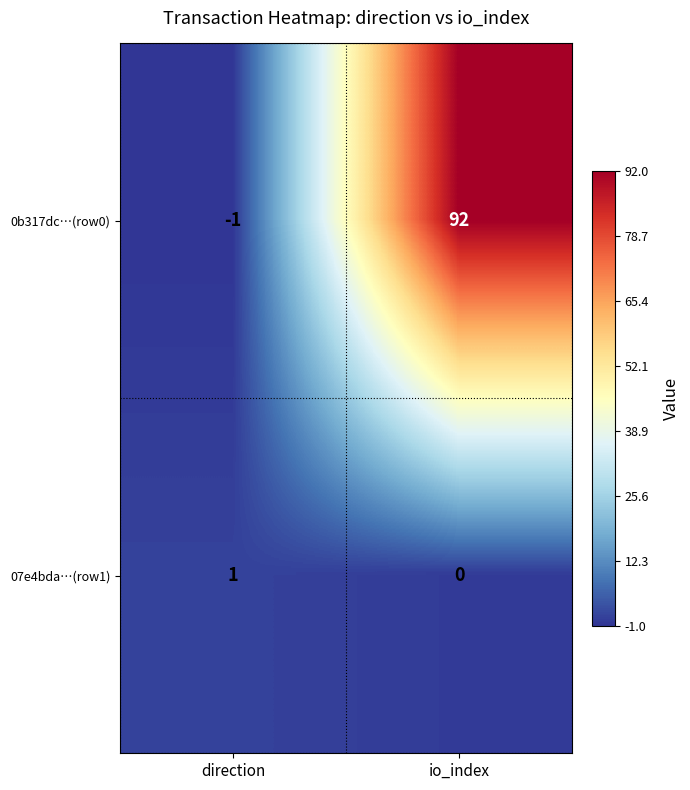

Where is 0b317dc…(row0) nearest to the value 45?

direction